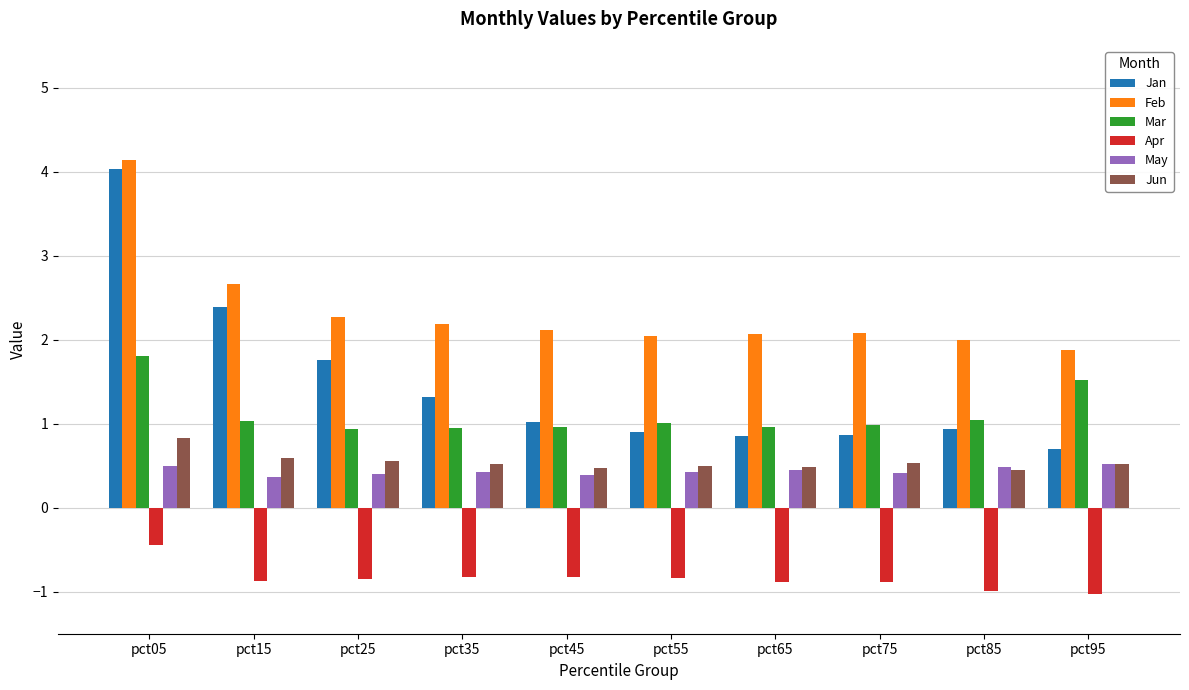

The value of Feb at pct15 is 2.7. True or false?

True